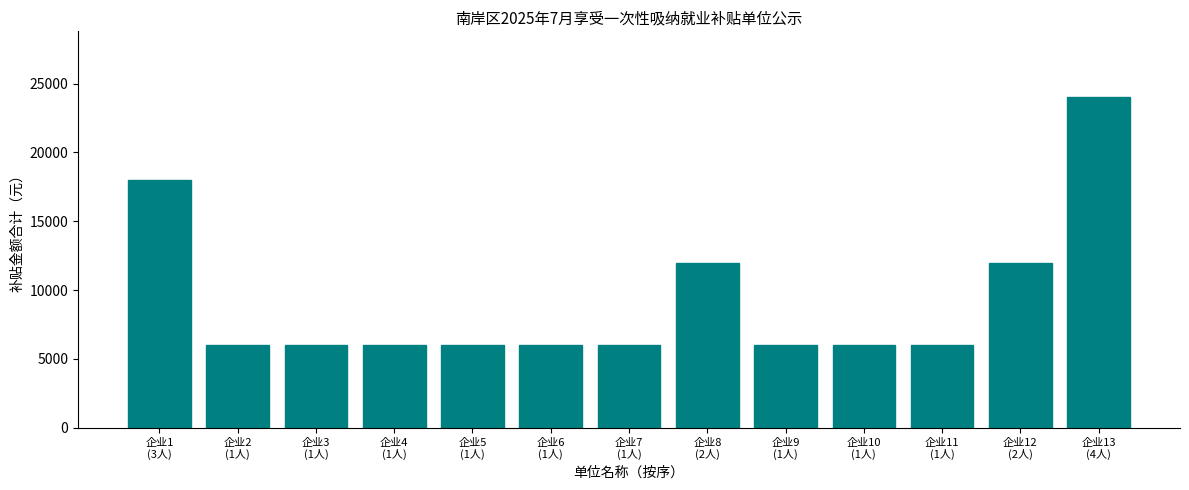

What is the label of the 4th bar from the left?

企业4
(1人)